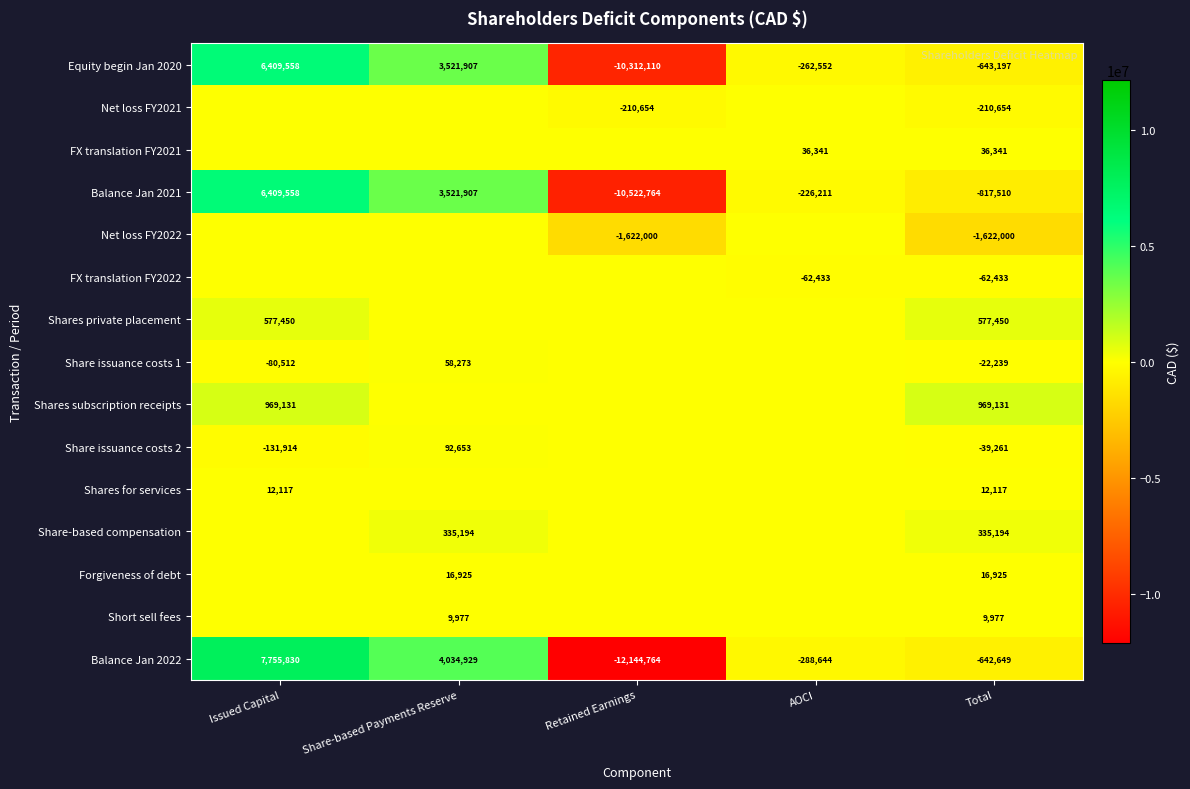

At which label is Equity begin Jan 2020 closest to -1951276?

Total